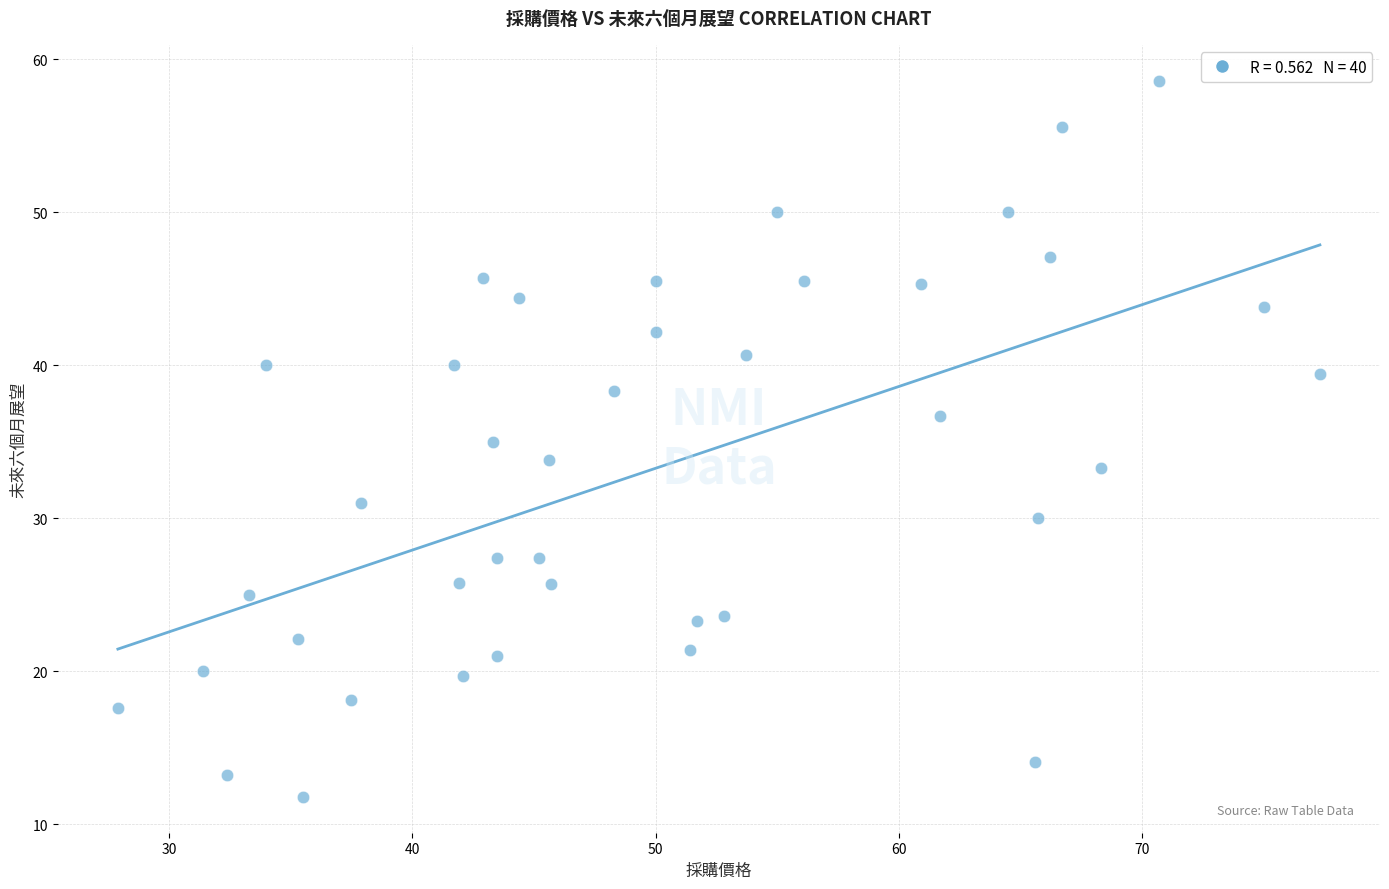

What is the range of Y values (max minus min)?

46.8